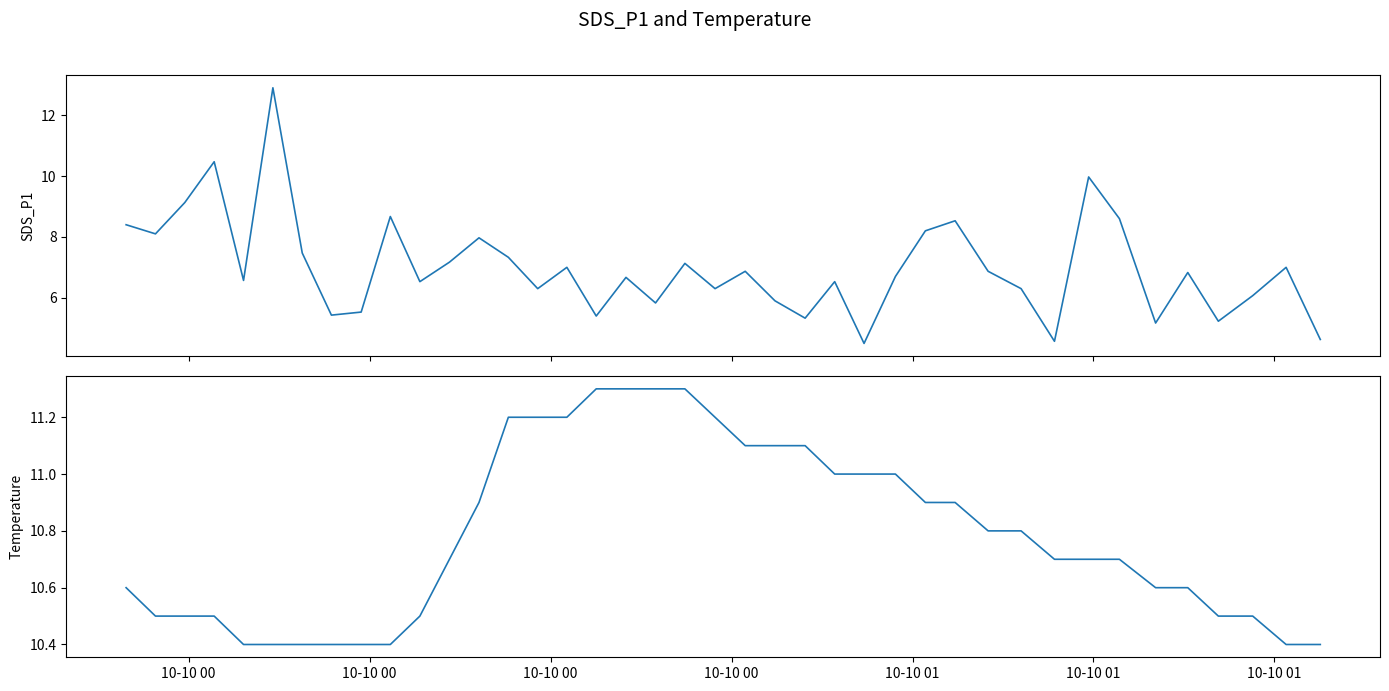

Reading left to right, transcribe all the data shown in this chart.

SDS_P1: 8.4	8.1	9.1	10.5	6.6	12.9	7.5	5.4	5.5	8.7	6.5	7.2	8.0	7.3	6.3	7.0	5.4	6.7	5.8	7.1	6.3	6.9	5.9	5.3	6.5	4.5	6.7	8.2	8.5	6.9	6.3	4.6	10.0	8.6	5.2	6.8	5.2	6.1	7.0	4.6
Temp: 10.6	10.5	10.5	10.5	10.4	10.4	10.4	10.4	10.4	10.4	10.5	10.7	10.9	11.2	11.2	11.2	11.3	11.3	11.3	11.3	11.2	11.1	11.1	11.1	11.0	11.0	11.0	10.9	10.9	10.8	10.8	10.7	10.7	10.7	10.6	10.6	10.5	10.5	10.4	10.4